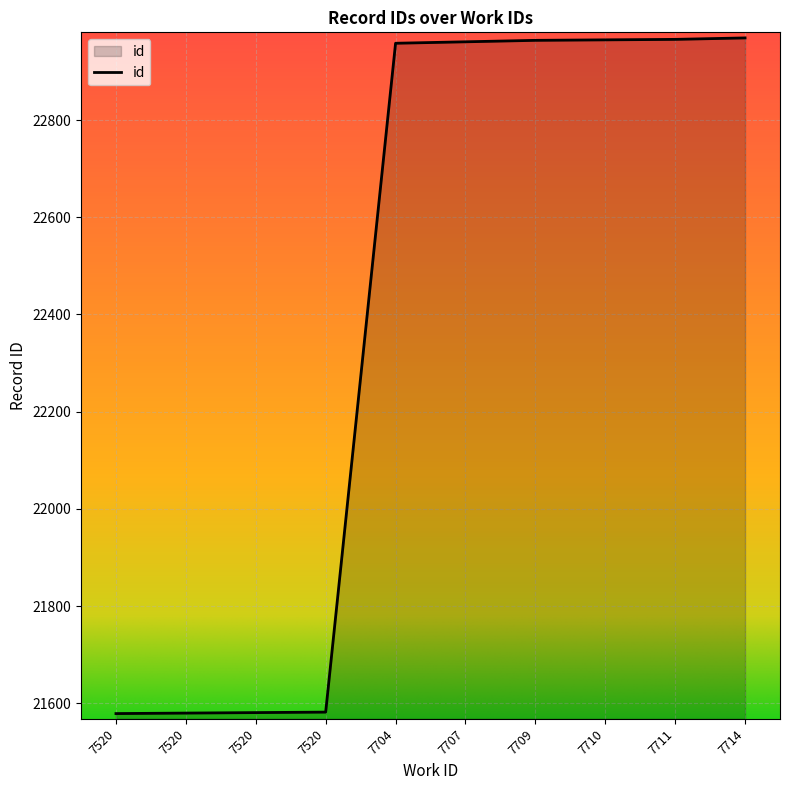

Rank the categories by value from highest to lowest.

7714, 7711, 7710, 7709, 7707, 7704, 7520, 7520, 7520, 7520